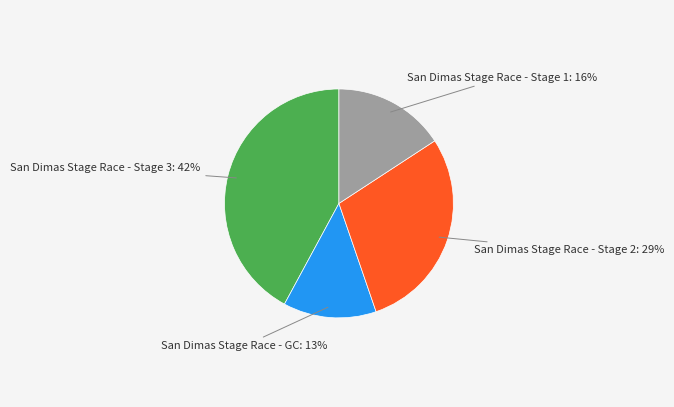

How many segments does this pie chart have?

4